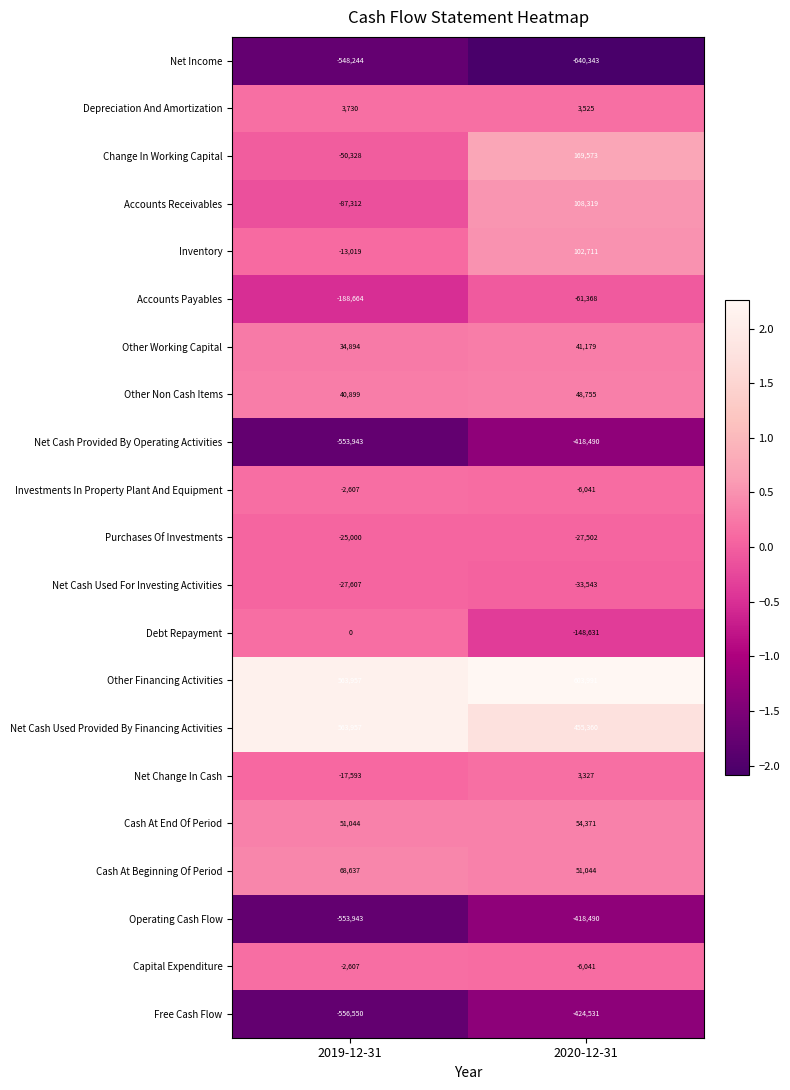

Count the number of data series in this chart.

21